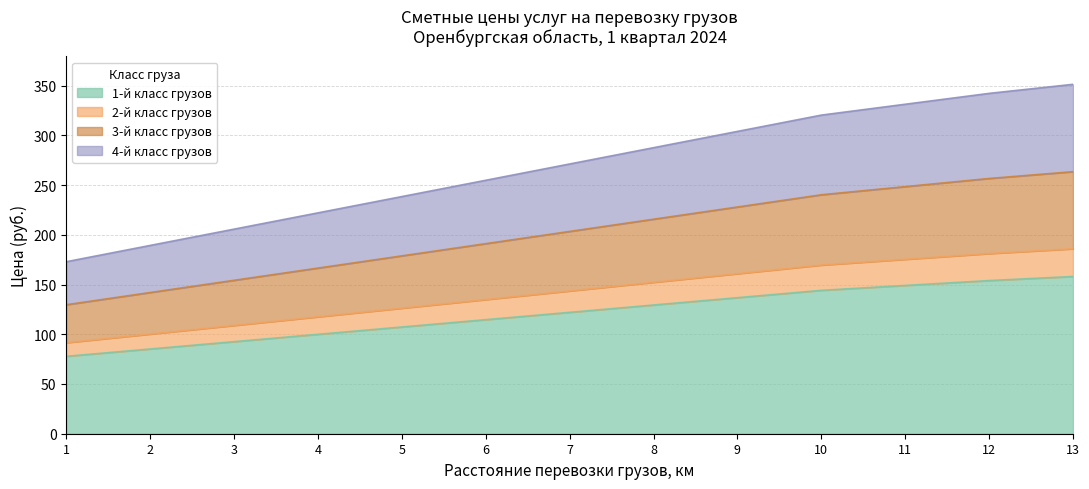

Which label corresponds to the largest value in the chart?

13